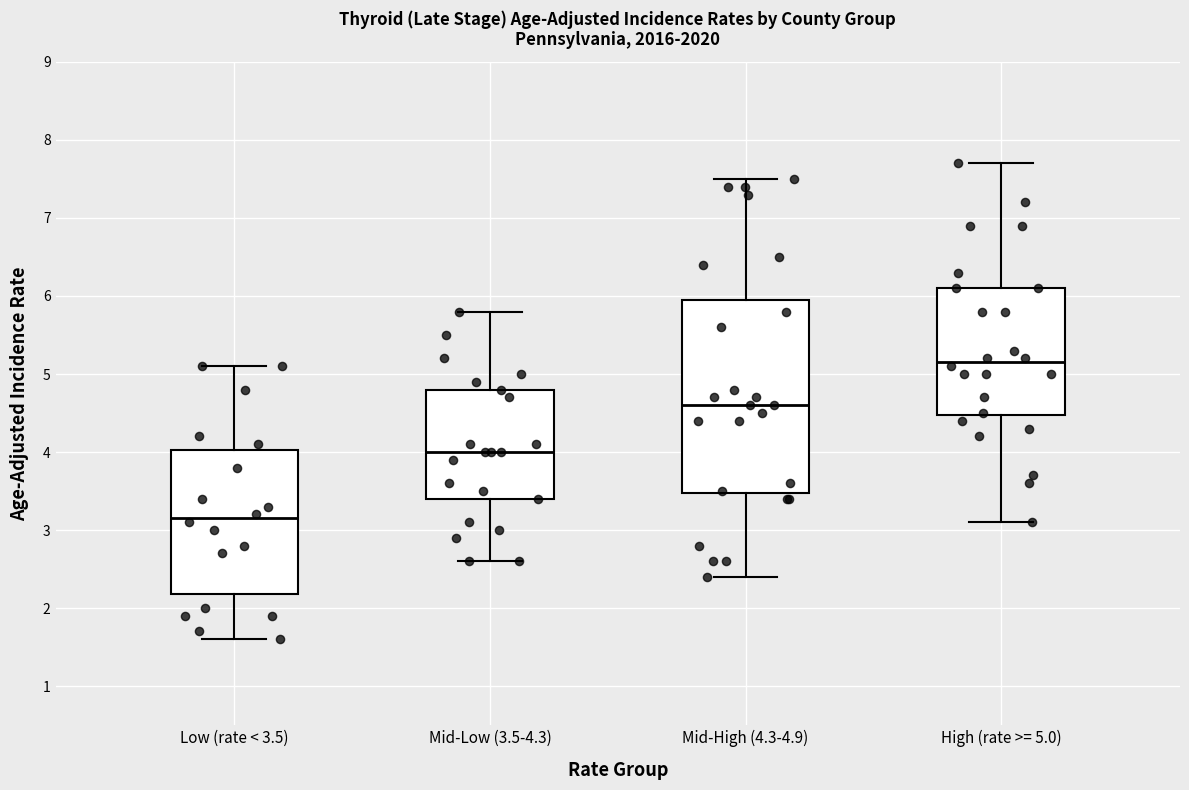

Which box's median line is the lowest?

Low (rate < 3.5)